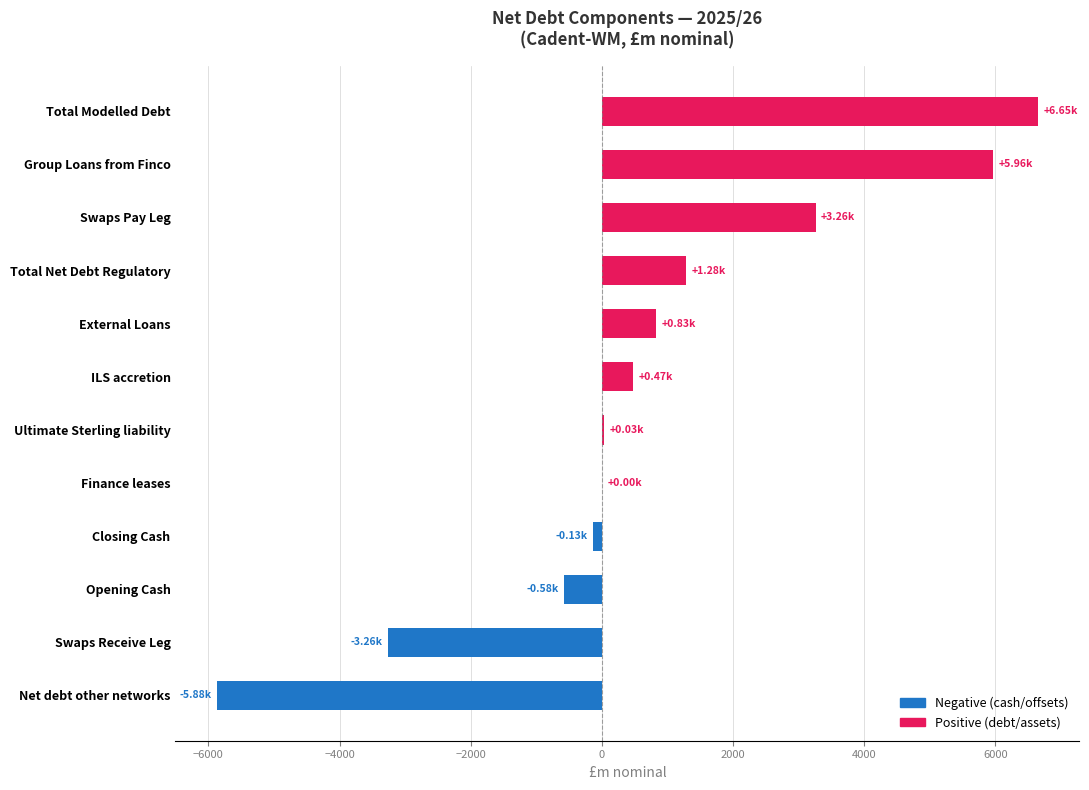

What is the sum of all values?

8630.5